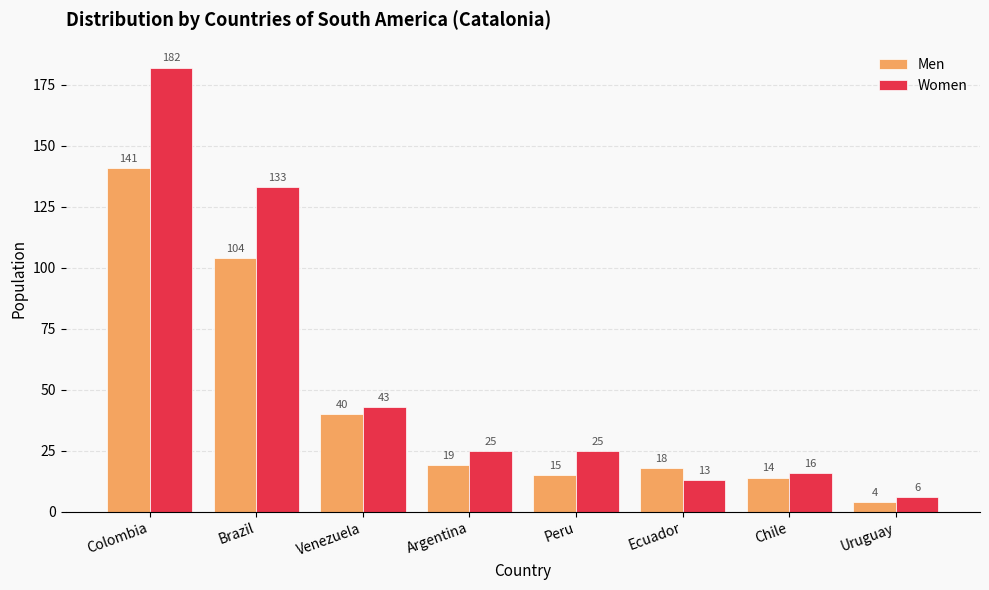

What is the value of the Men bar at the 8th from the left?

4